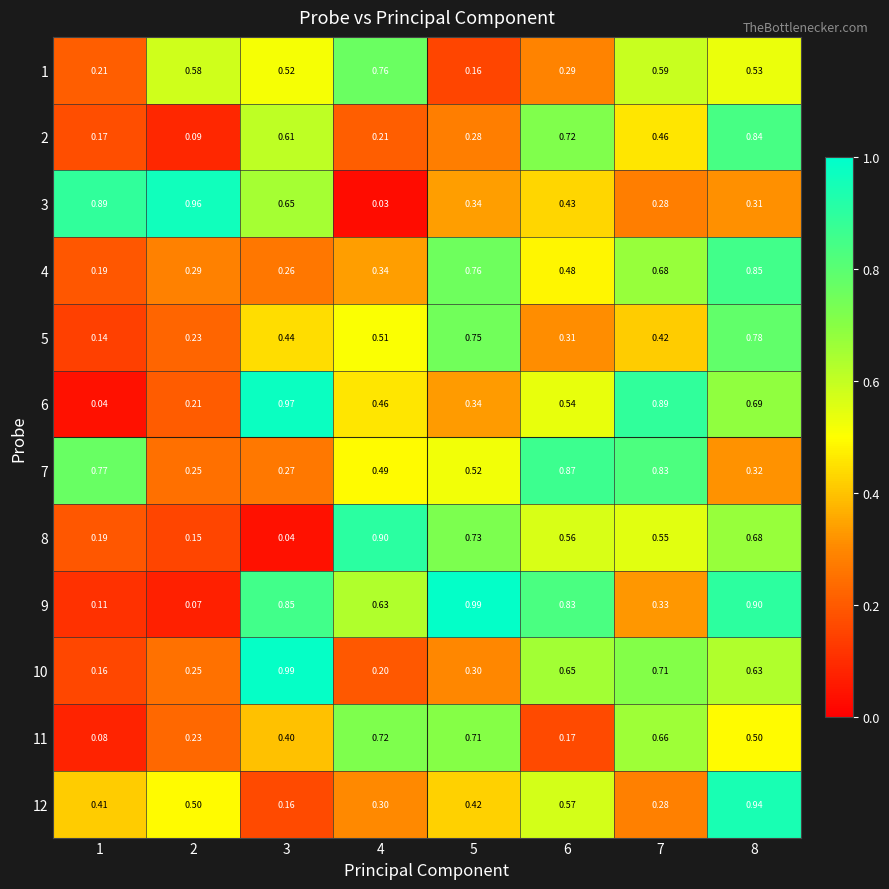

Is the value of 4 at 6 greater than the value of 10 at 7?

No